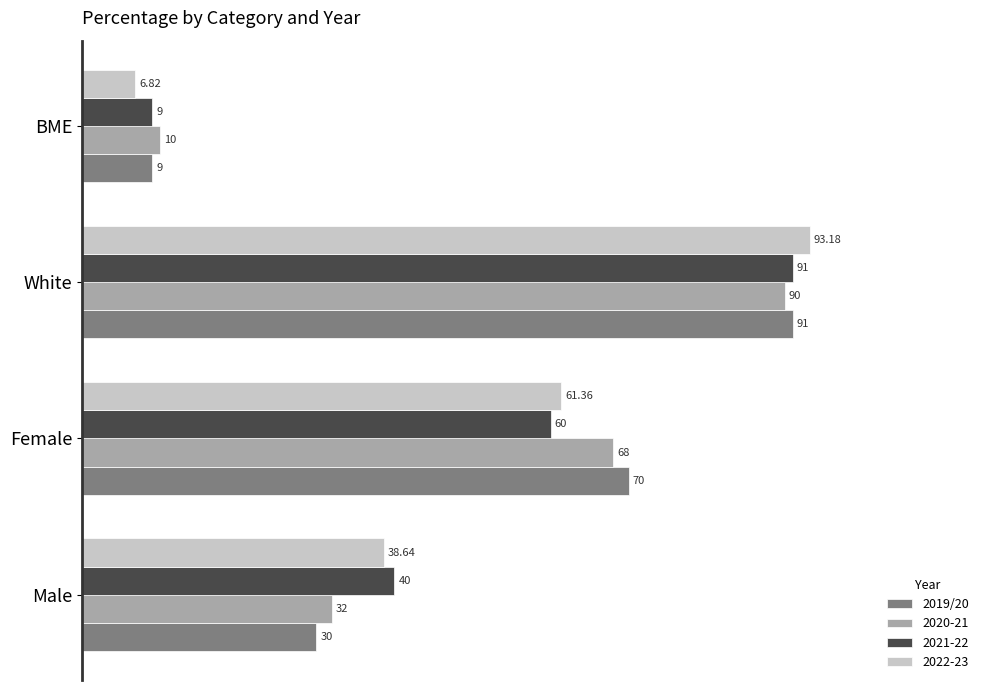

At which category does the chart reach its peak across all series?

White